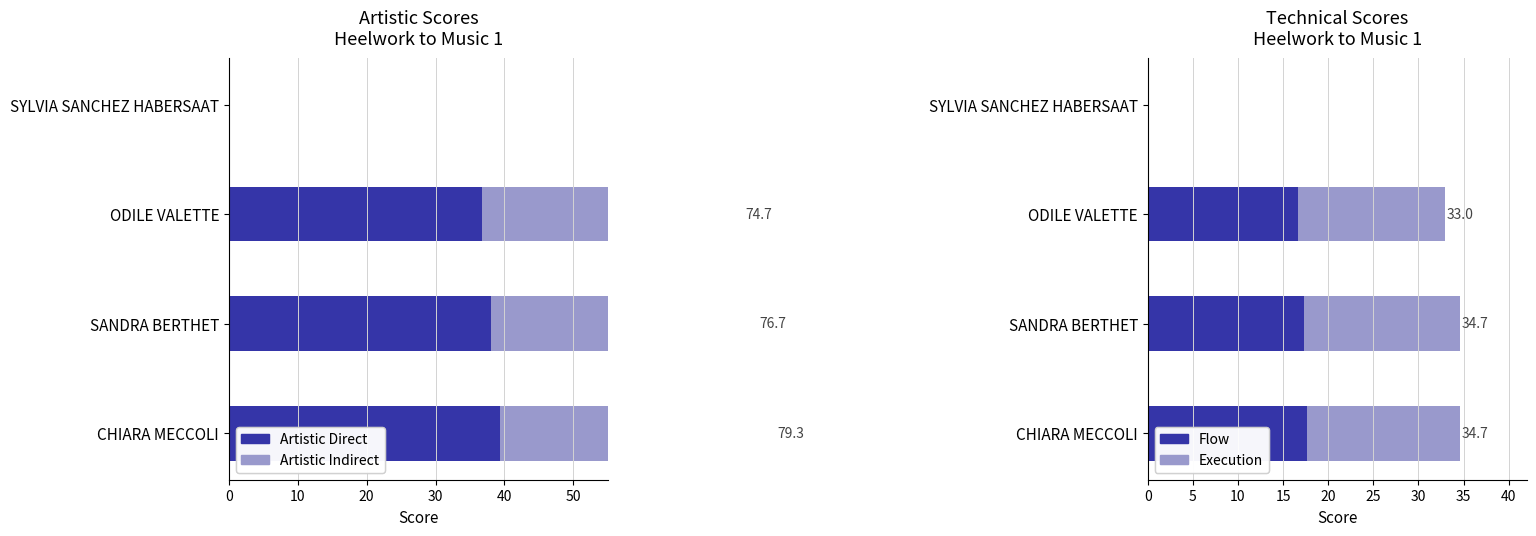

How many bars are there in total?

16